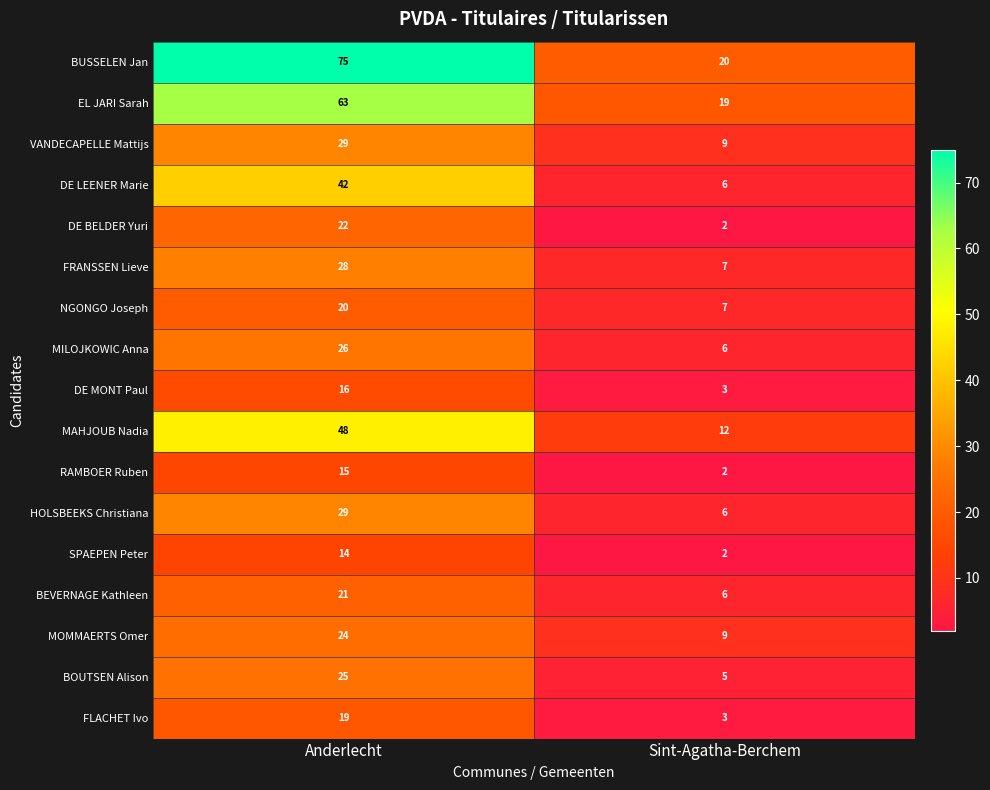

The HOLSBEEKS Christiana series shows 29 at Anderlecht. True or false?

True